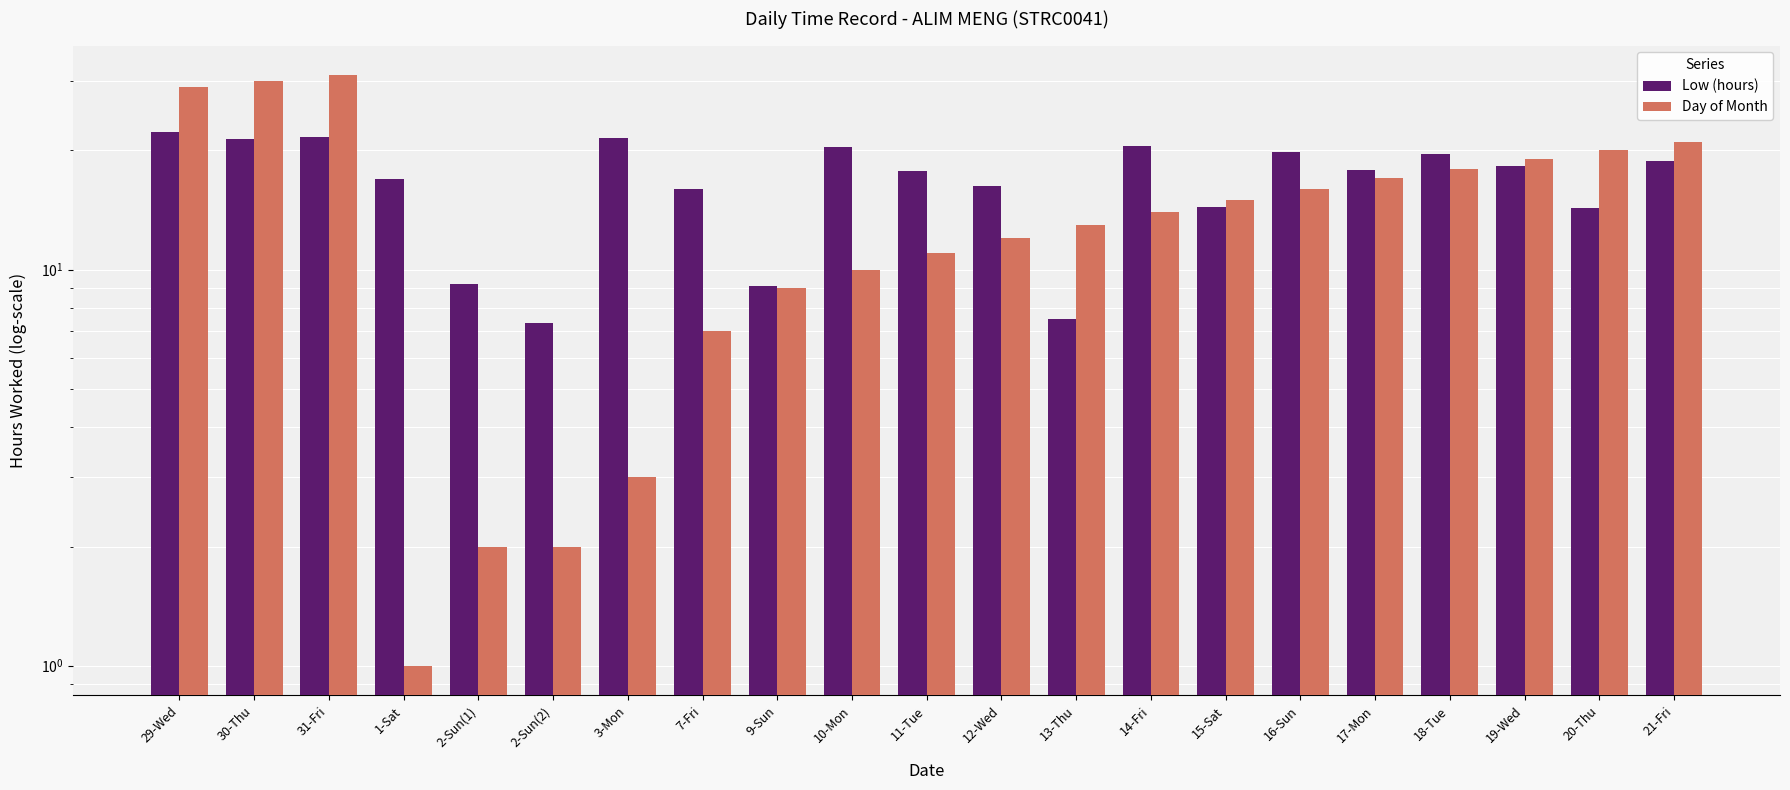

List the series in order of their peak value, highest first.

Day of Month, Low (hours)